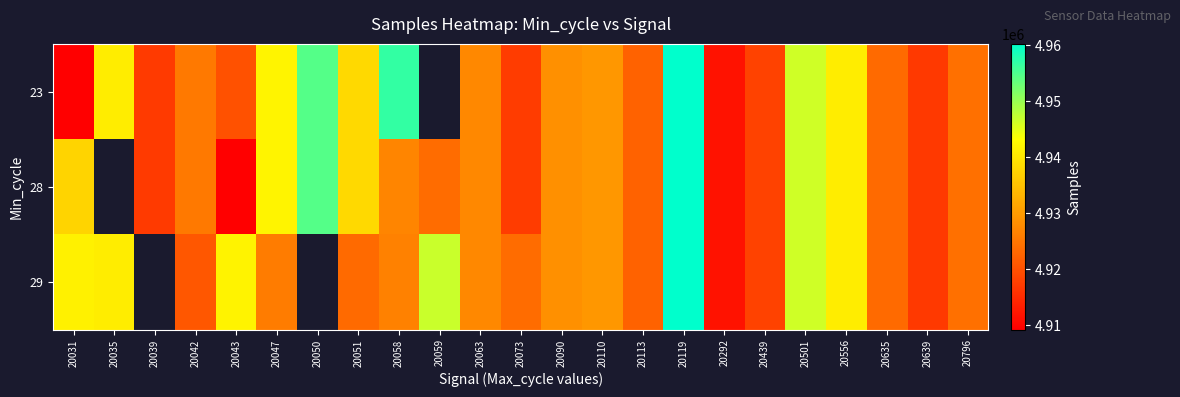

List the series in order of their peak value, lowest first.

23, 28, 29